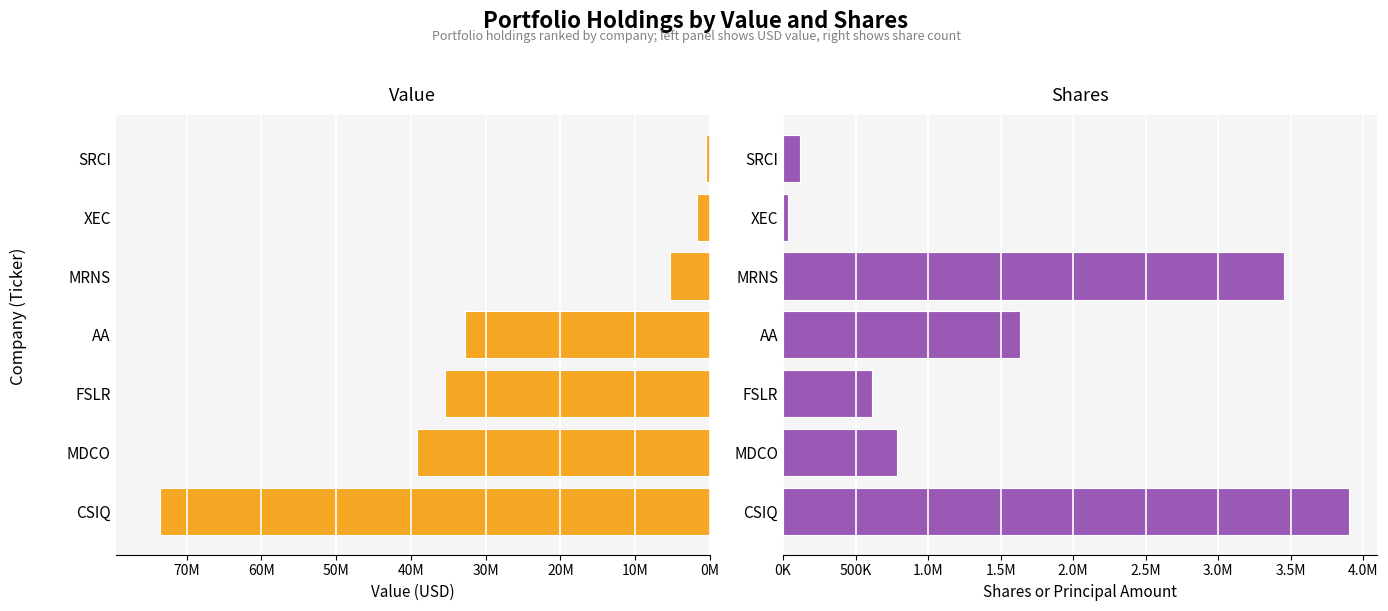

How many bars are there in total?

14